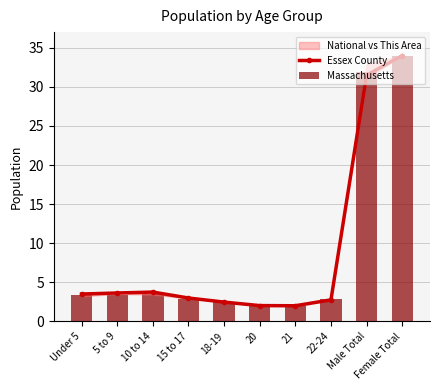

How many values in the Essex County series exceed 3?

5